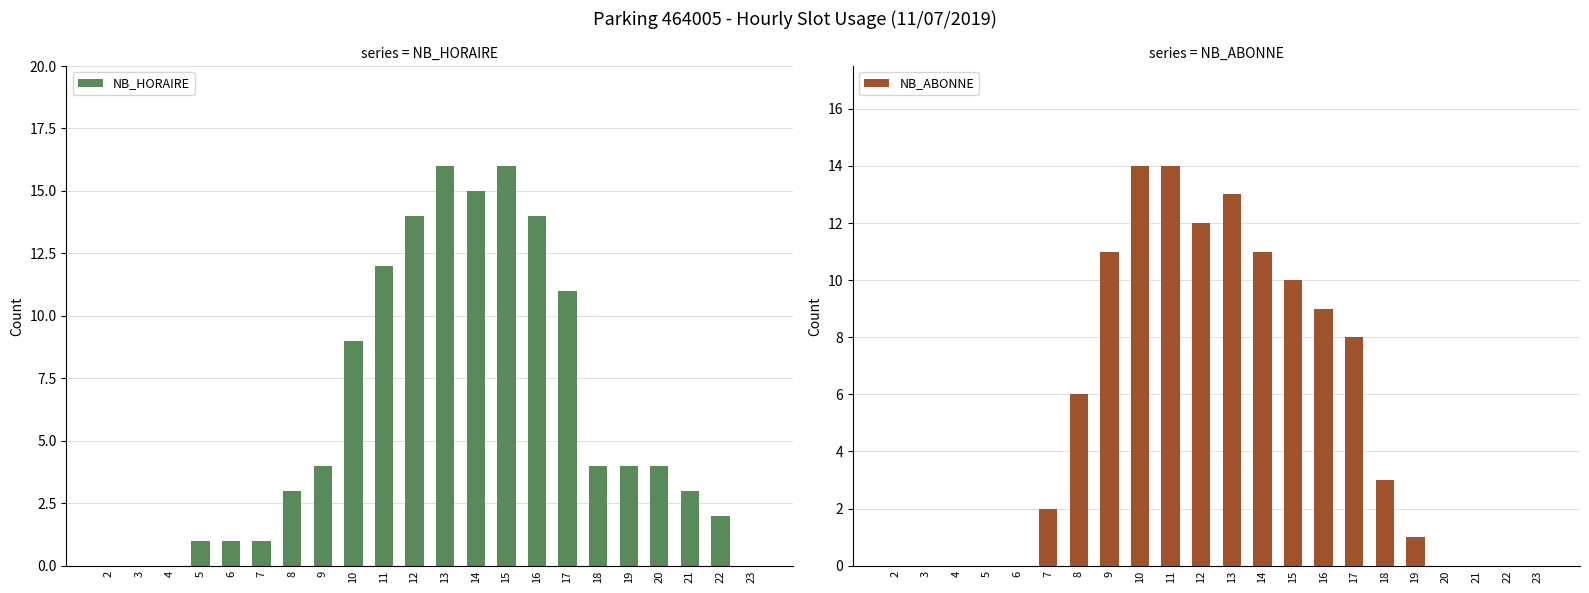

Which series changed the most between 14 and 20?

NB_HORAIRE